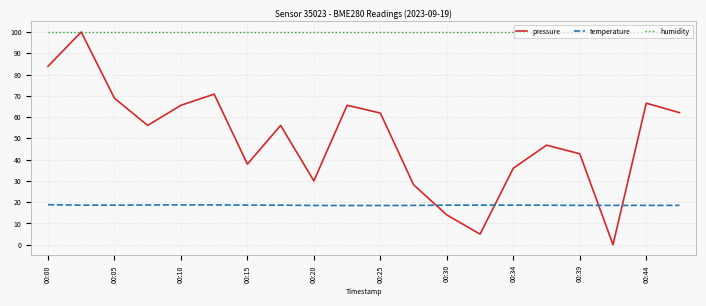

True or false: pressure and temperature cross at least once.

True